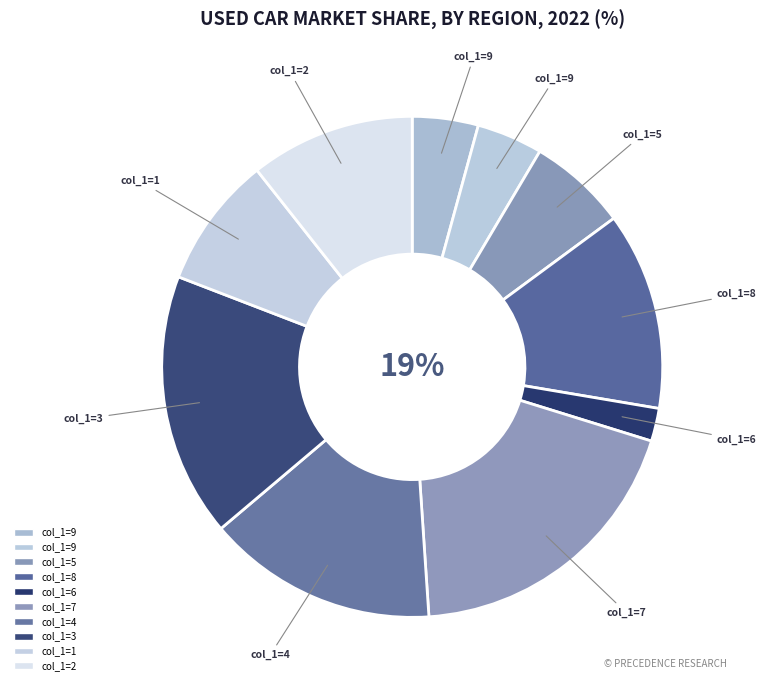

The 8 slice represents 3% of the pie. True or false?

False